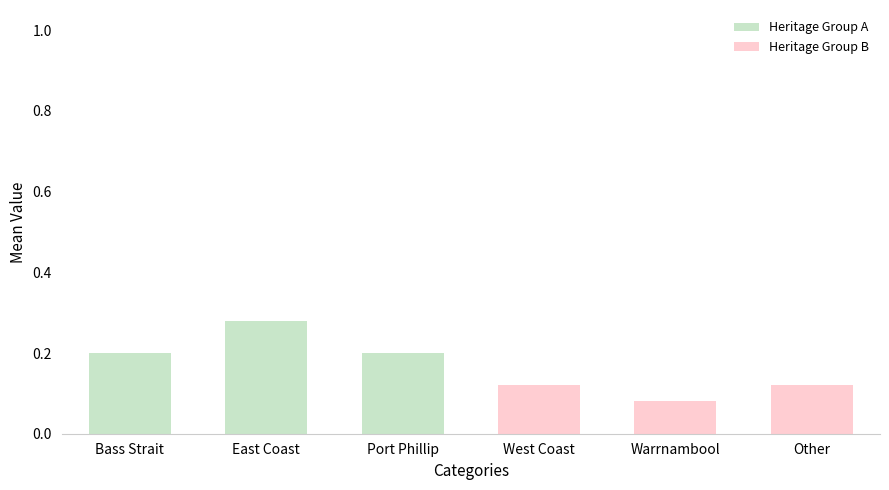

How many series are shown in this chart?

2